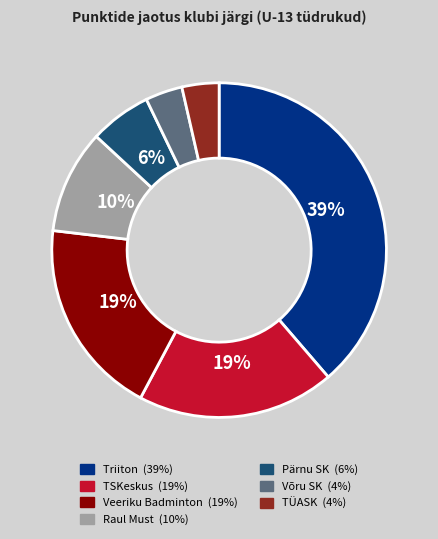

Approximately how many times larger is the value at Raul Must compared to TSKeskus?

0.5